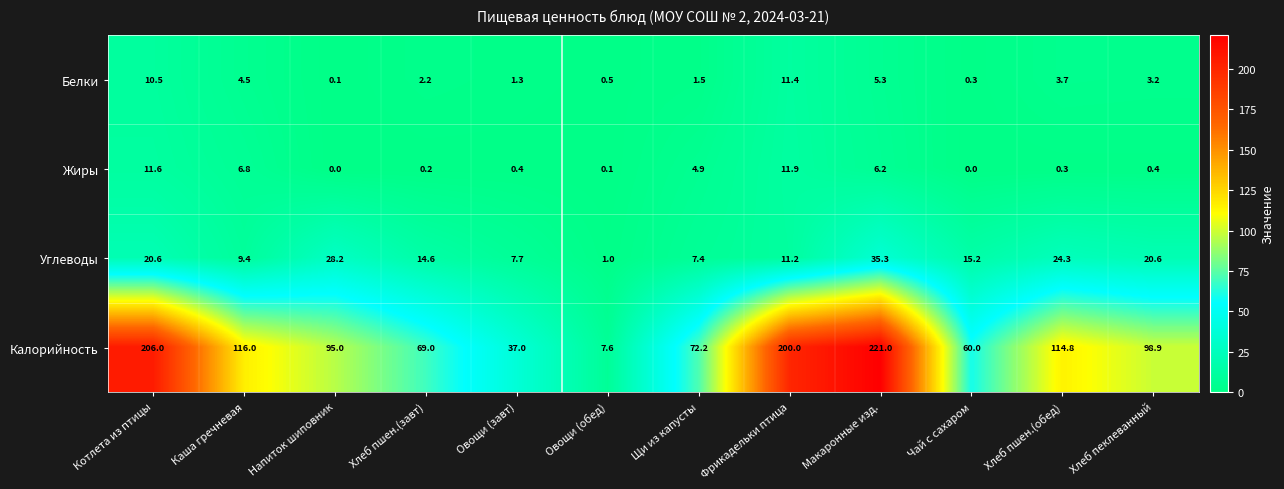

What is the difference between the maximum and minimum values in the Калорийность series?

213.4